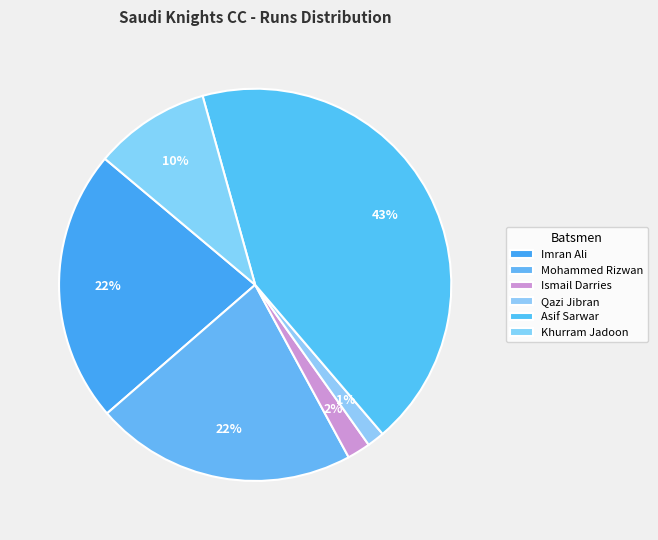

How many slices are in this pie chart?

6